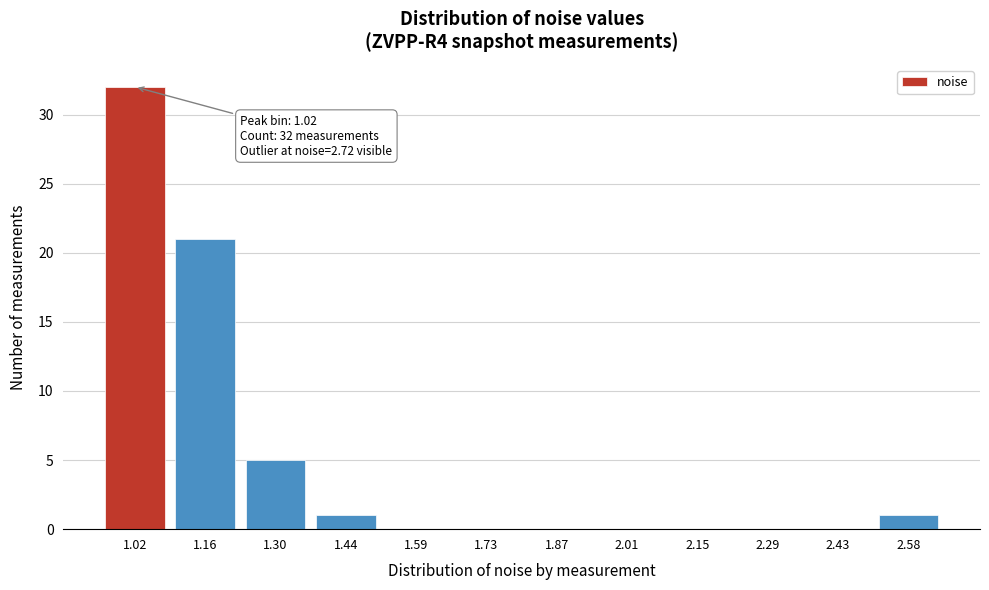

Reading left to right, what are all the values shown in this chart?

1.02=32	1.16=21	1.30=5	1.44=1	1.59=0	1.73=0	1.87=0	2.01=0	2.15=0	2.29=0	2.43=0	2.58=1